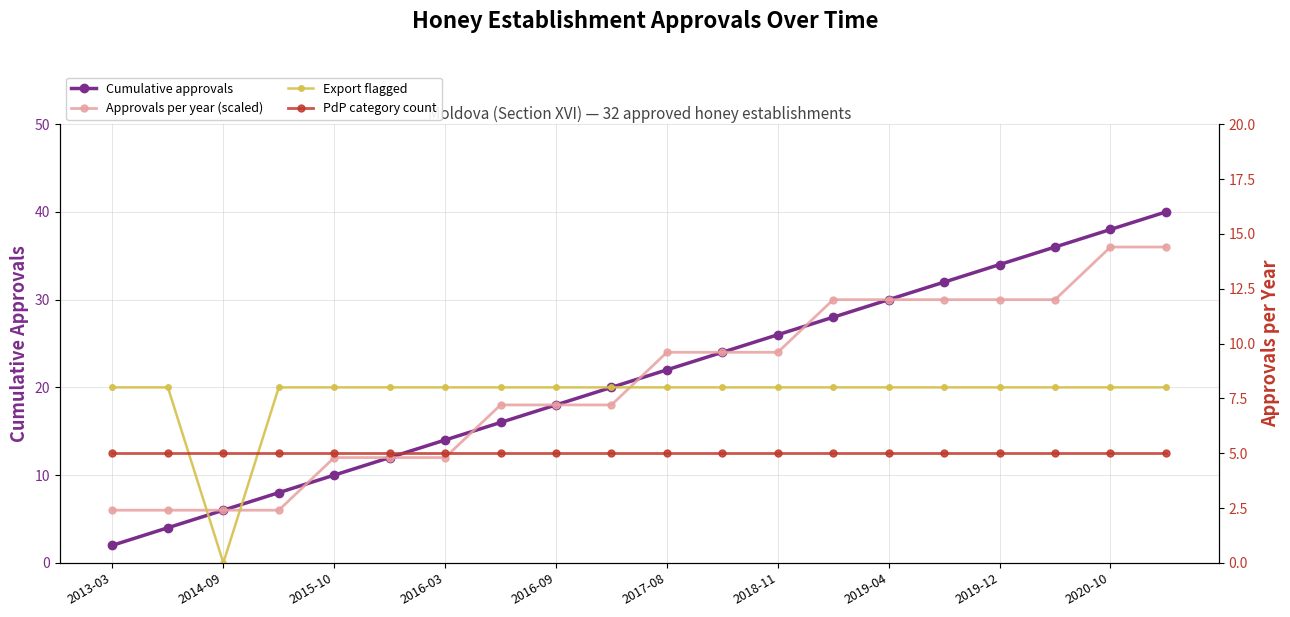

List the series in order of their peak value, highest first.

Cumulative approvals, Approvals per year (scaled), Export flagged, PdP category count